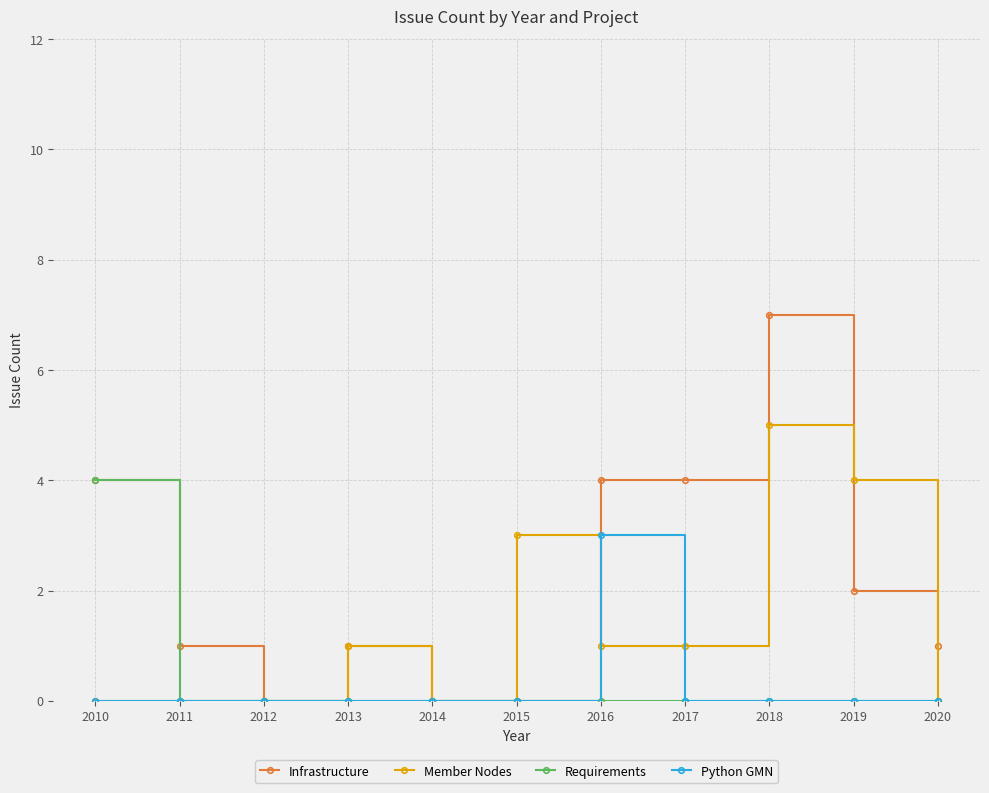

At which label does Member Nodes reach its peak?

2018